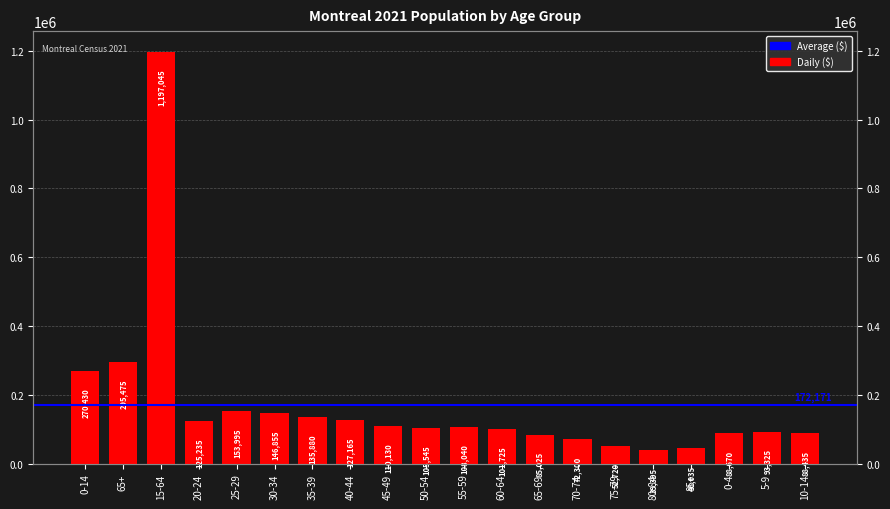

Is it true that the value at 5-9 is 93325?

True